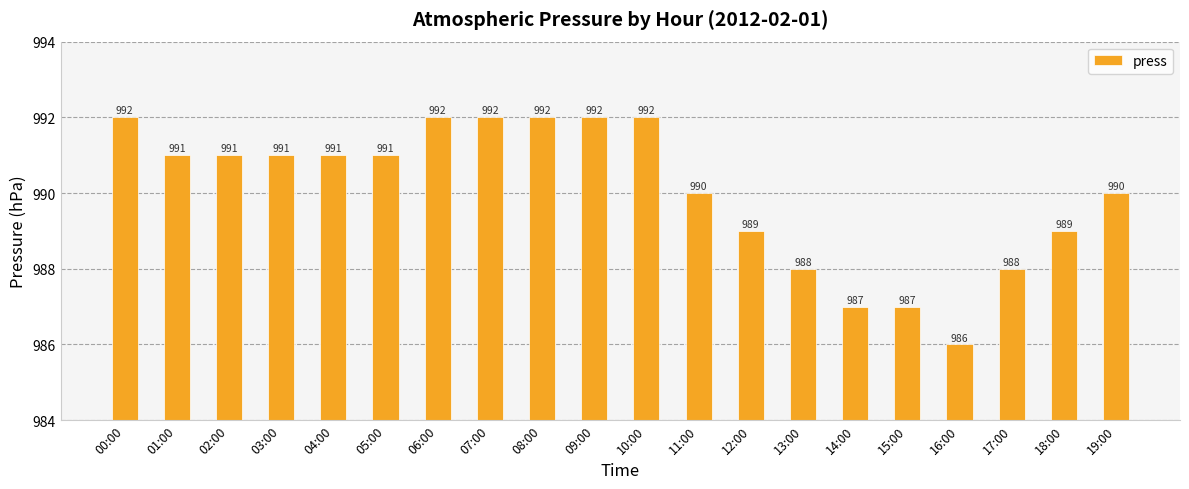

What is the average value?

990